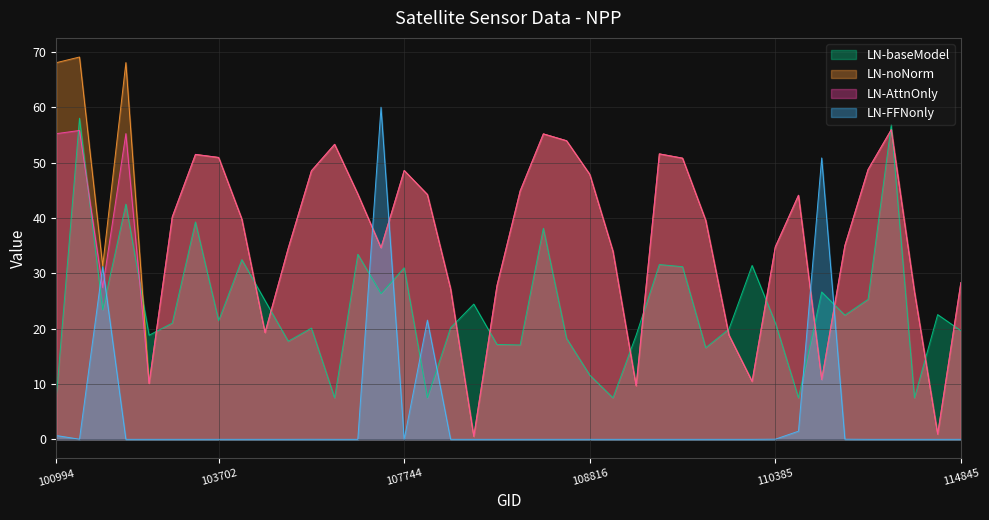

Which series has the largest range (max minus min)?

LN-noNorm